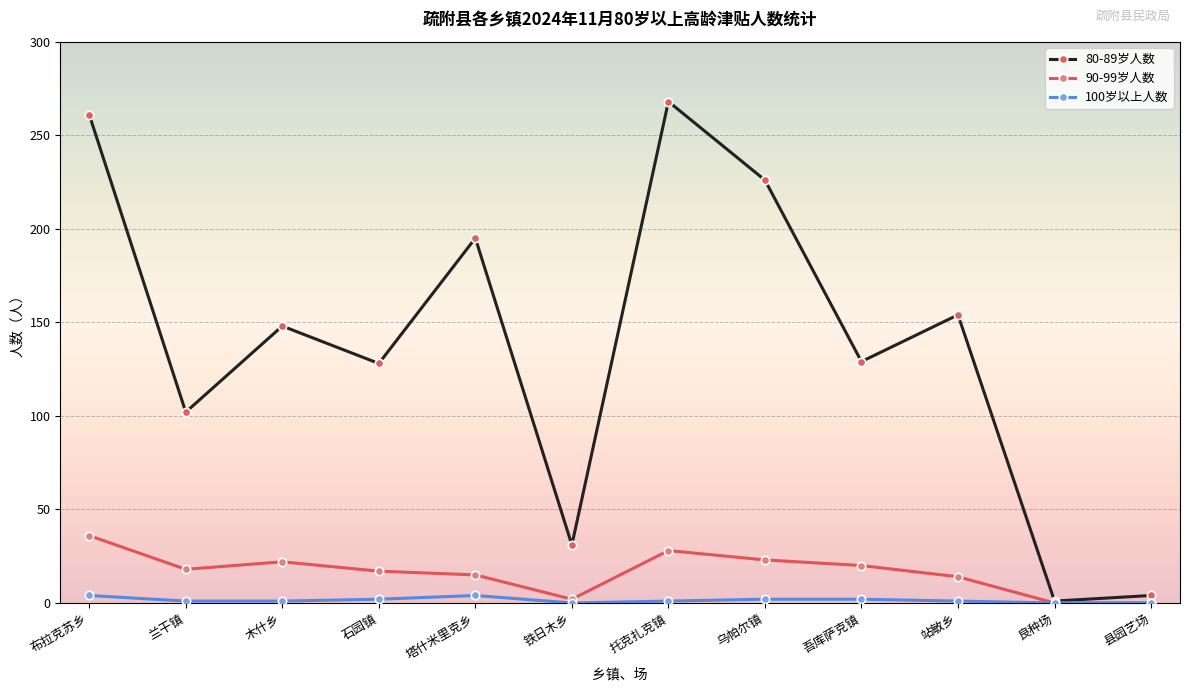

How many data points does each series have?

12